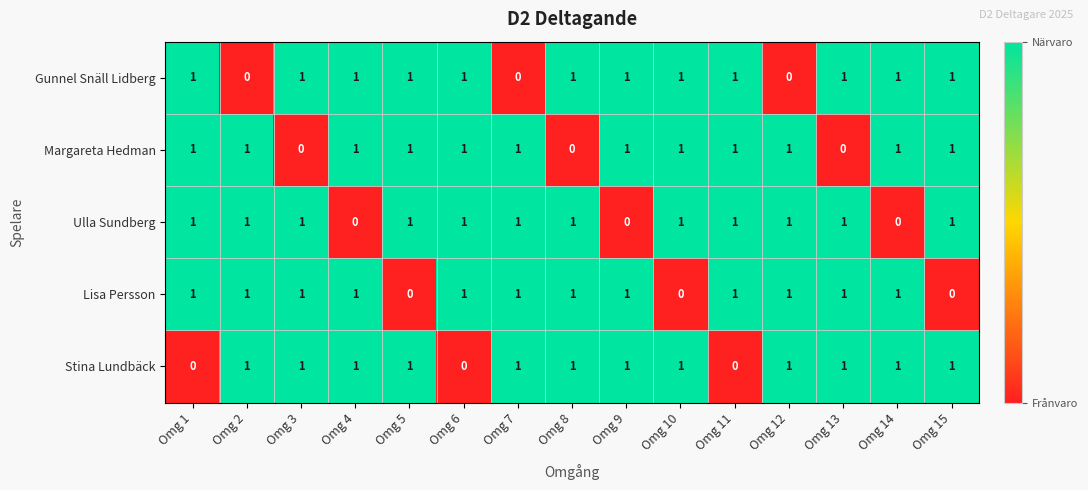

Count the Lisa Persson values in the range 1 to 2.

12